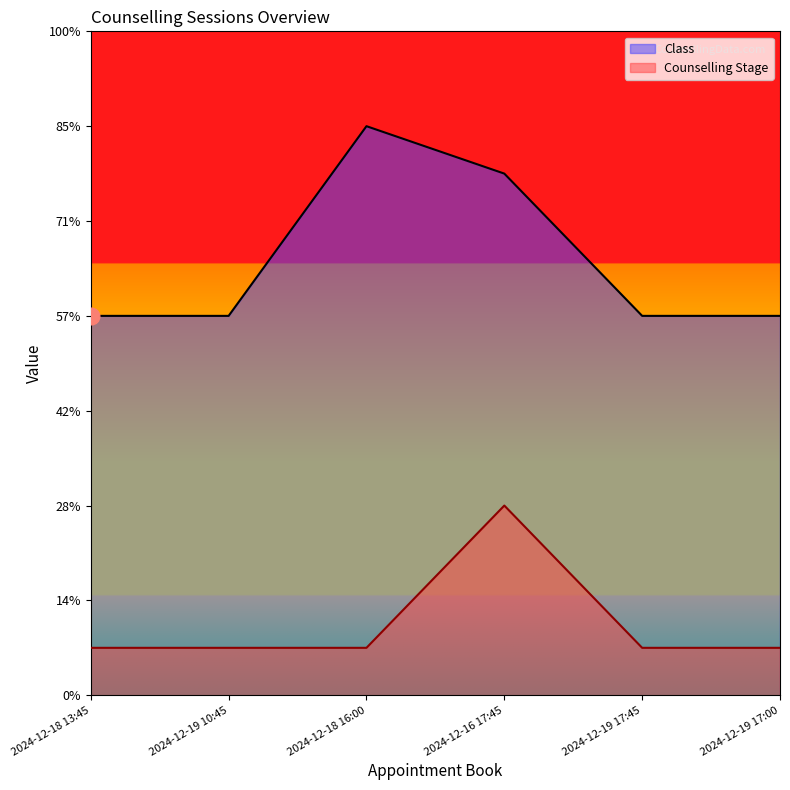

What is the label of the 4th point from the left?

2024-12-16 17:45